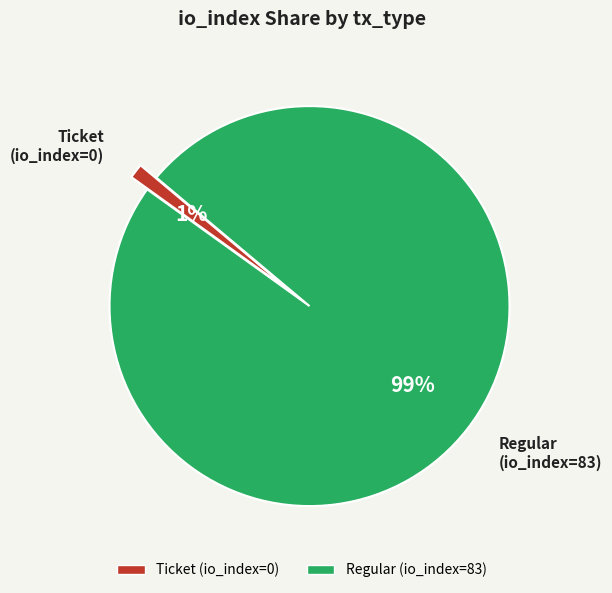

To the nearest percent, what is the difference between the largest and smallest slice percentages?

98%